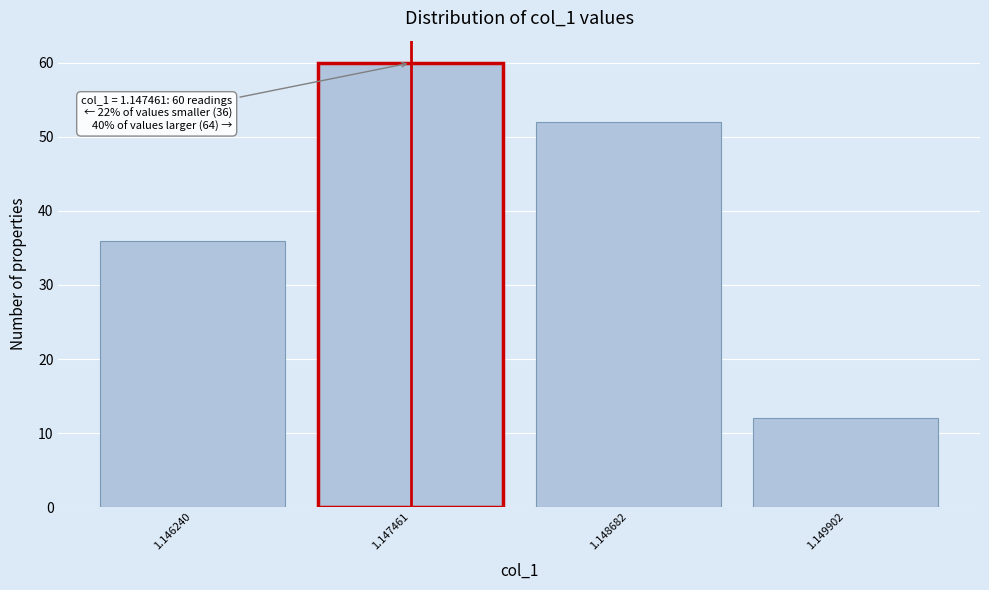

Reading left to right, what are all the values shown in this chart?

36	60	52	12